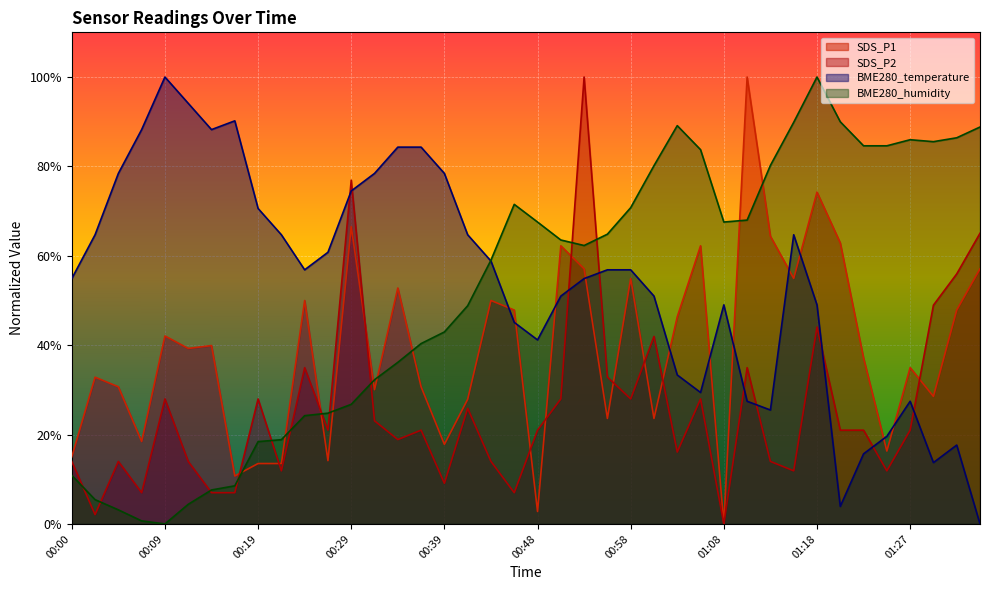

Reading left to right, list all the values displayed in this chart.

SDS_P1: 15.0	32.8	30.7	18.5	42.1	39.3	39.9	10.7	13.5	13.5	50.0	14.2	66.5	30.0	52.8	30.7	17.8	27.9	50.0	47.9	2.8	62.2	57.1	23.6	54.9	23.6	46.4	62.2	0.0	100.0	64.4	54.9	74.2	62.9	37.1	16.3	35.0	28.5	47.9	57.1
SDS_P2: 14.0	2.1	14.0	7.0	28.0	14.0	7.0	7.0	28.0	11.9	35.0	21.0	76.9	23.1	18.9	21.0	9.1	25.9	14.0	7.0	21.0	28.0	100.0	32.9	28.0	42.0	16.1	28.0	0.0	35.0	14.0	11.9	44.1	21.0	21.0	11.9	21.0	49.0	55.9	65.0
BME280_temperature: 54.9	64.7	78.4	88.2	100.0	94.1	88.2	90.2	70.6	64.7	56.9	60.8	74.5	78.4	84.3	84.3	78.4	64.7	58.8	45.1	41.2	51.0	54.9	56.9	56.9	51.0	33.3	29.4	49.0	27.5	25.5	64.7	49.0	3.9	15.7	19.6	27.5	13.7	17.6	0.0
BME280_humidity: 10.9	5.4	3.2	0.7	0.0	4.4	7.6	8.5	18.4	18.9	24.2	24.8	26.8	32.3	36.2	40.4	43.0	48.8	59.0	71.5	67.6	63.5	62.3	64.8	70.8	80.2	89.1	83.7	67.6	68.0	80.2	89.9	100.0	90.0	84.6	84.6	86.0	85.5	86.4	88.8